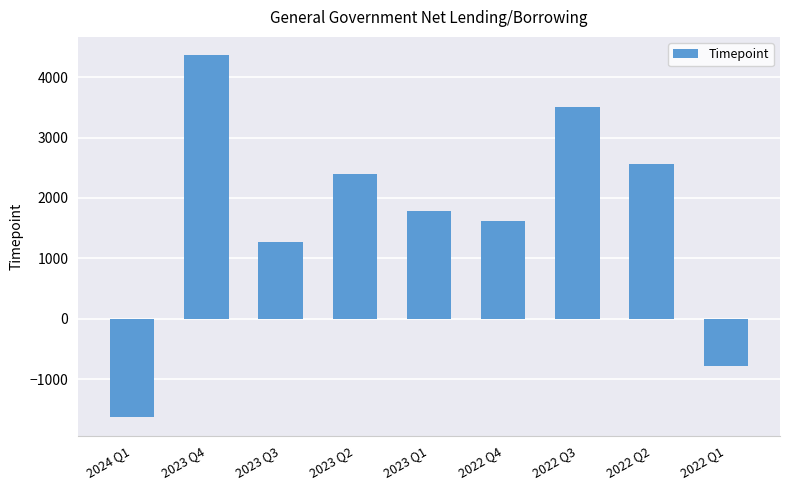

What is the difference between the maximum and minimum values?

5998